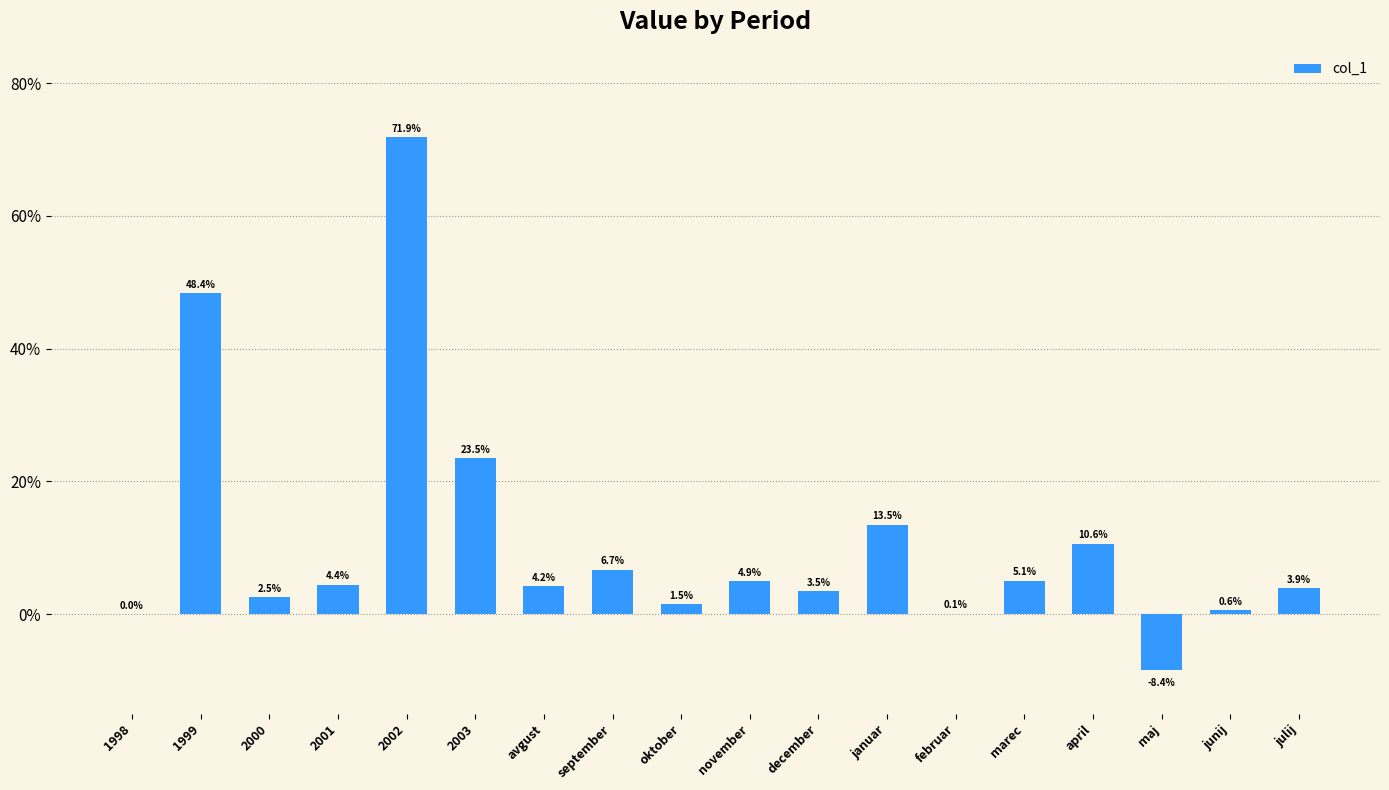

List the labels in order of value, largest first.

2002, 1999, 2003, januar, april, september, marec, november, 2001, avgust, julij, december, 2000, oktober, junij, februar, 1998, maj